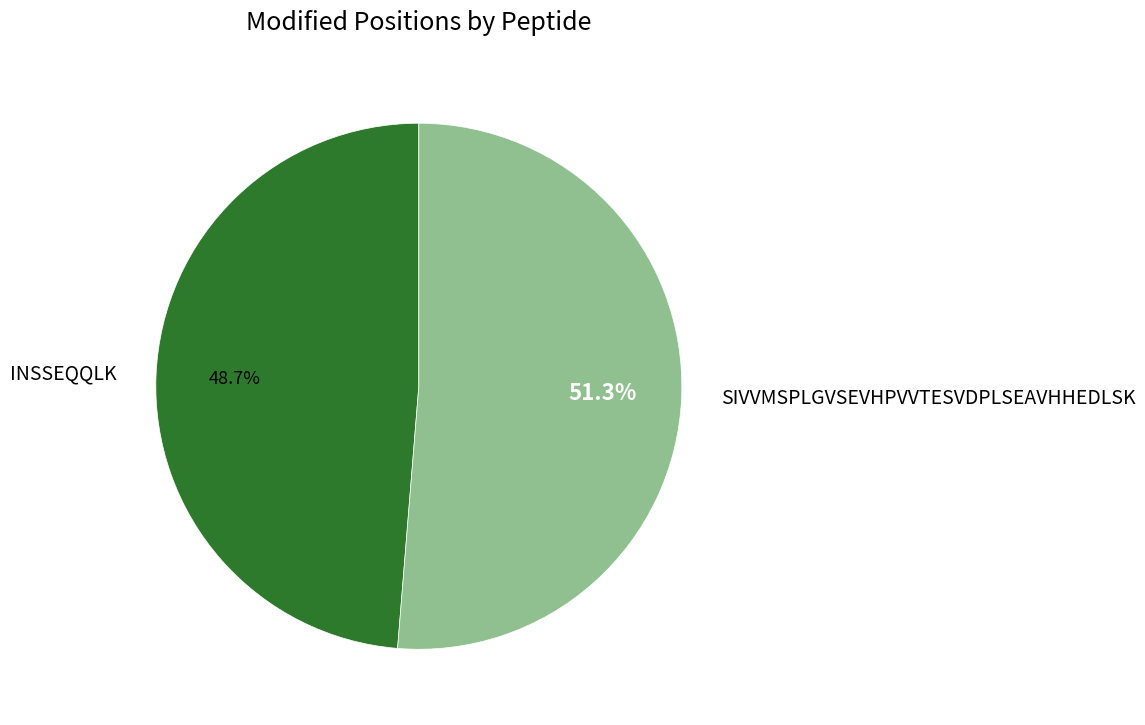

Which slice represents more than half of the pie?

SIVVMSPLGVSEVHPVVTESVDPLSEAVHHEDLSK